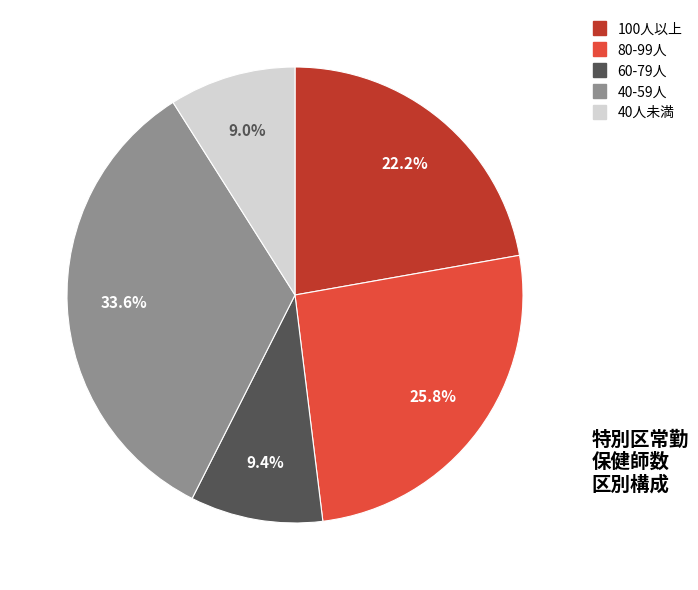

Does any single category account for the majority?

No